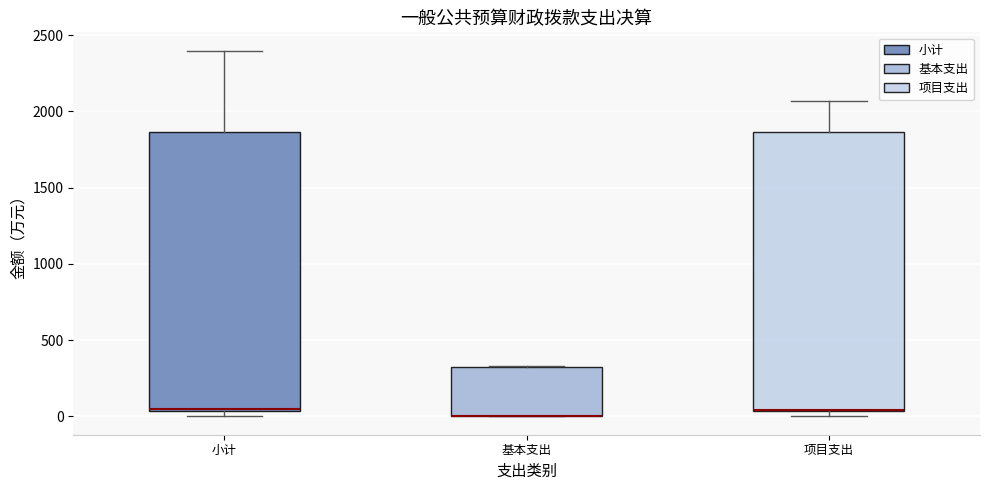

Reading left to right, read every box against the y-axis: the position of its median line, the range the box covers, and the ends of its whiskers. The values are not printed on the chart, so give them approximately, as read against the axis.

小计: median 50, box 50 to 1850, whiskers 0 to 2400
基本支出: median 0 (drawn on the box's lower edge), box 0 to 350, whiskers 0 to 350
项目支出: median 50 (drawn on the box's lower edge), box 50 to 1850, whiskers 0 to 2050